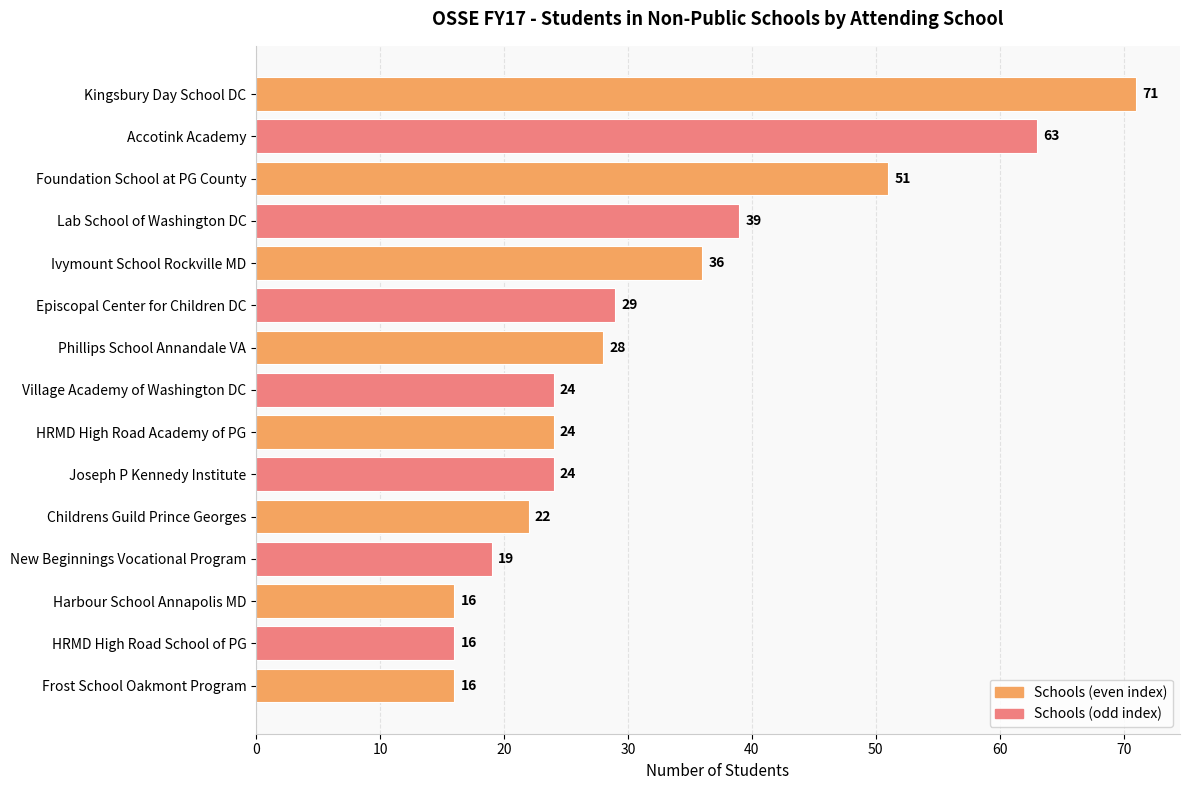

Does the chart contain stacked bars?

No